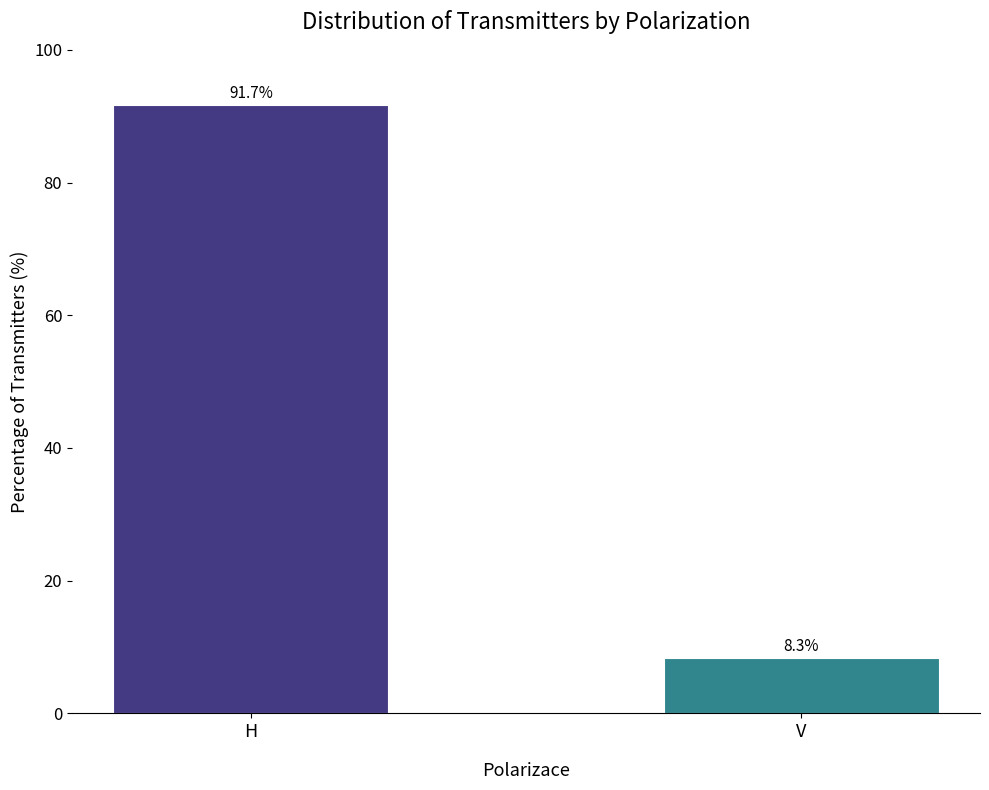

Rank the categories by value from highest to lowest.

H, V